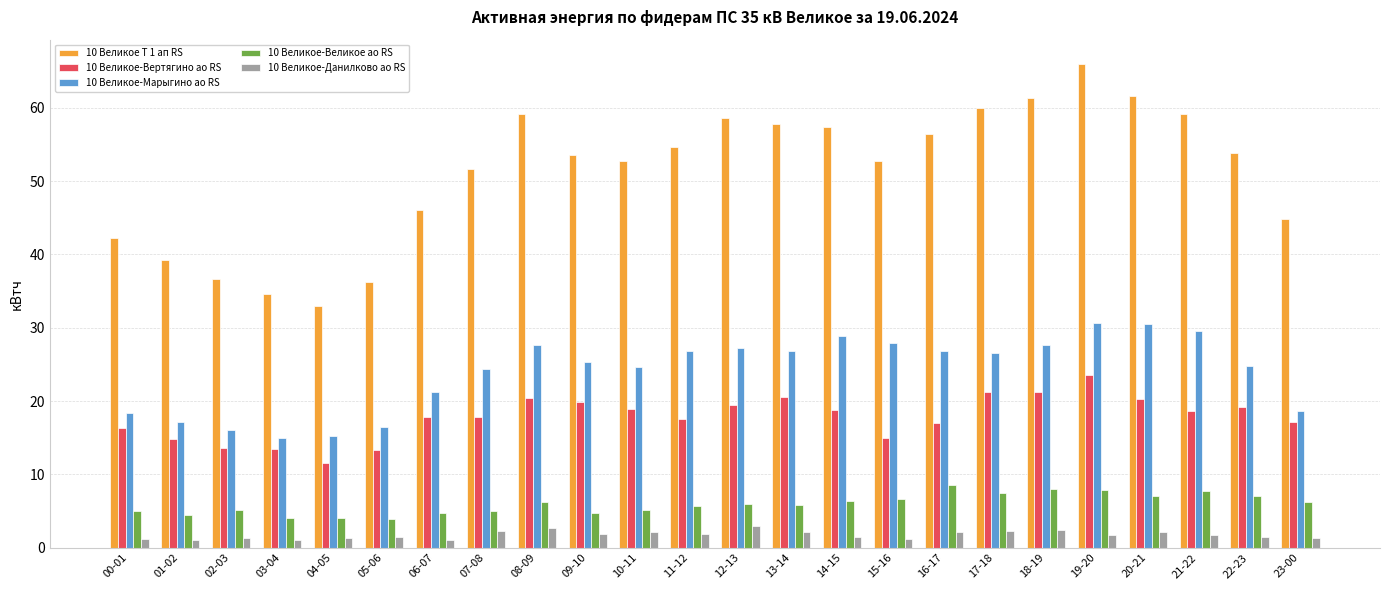

At which category is the sum across all series the highest?

19-20